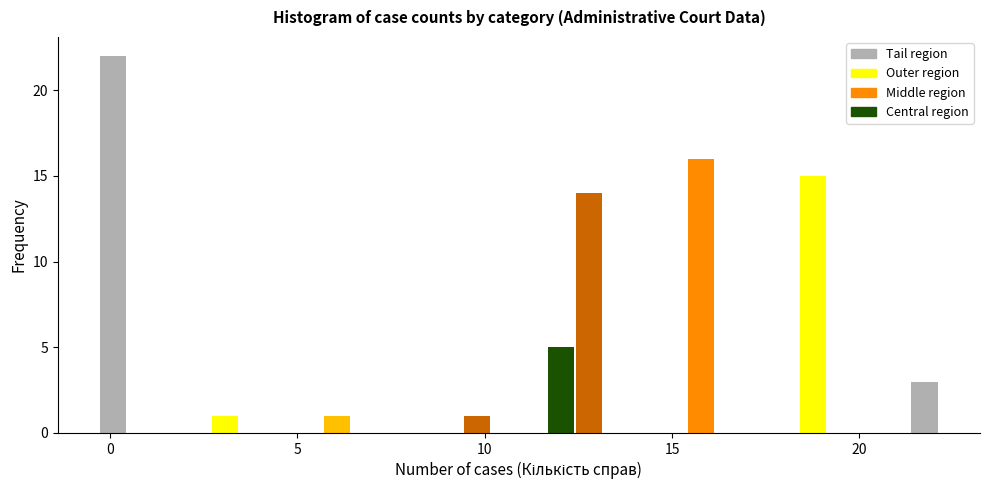

Around what value on the x-axis is the tallest bar? Give the approximate position of its centre, as read against the axis.

0.0